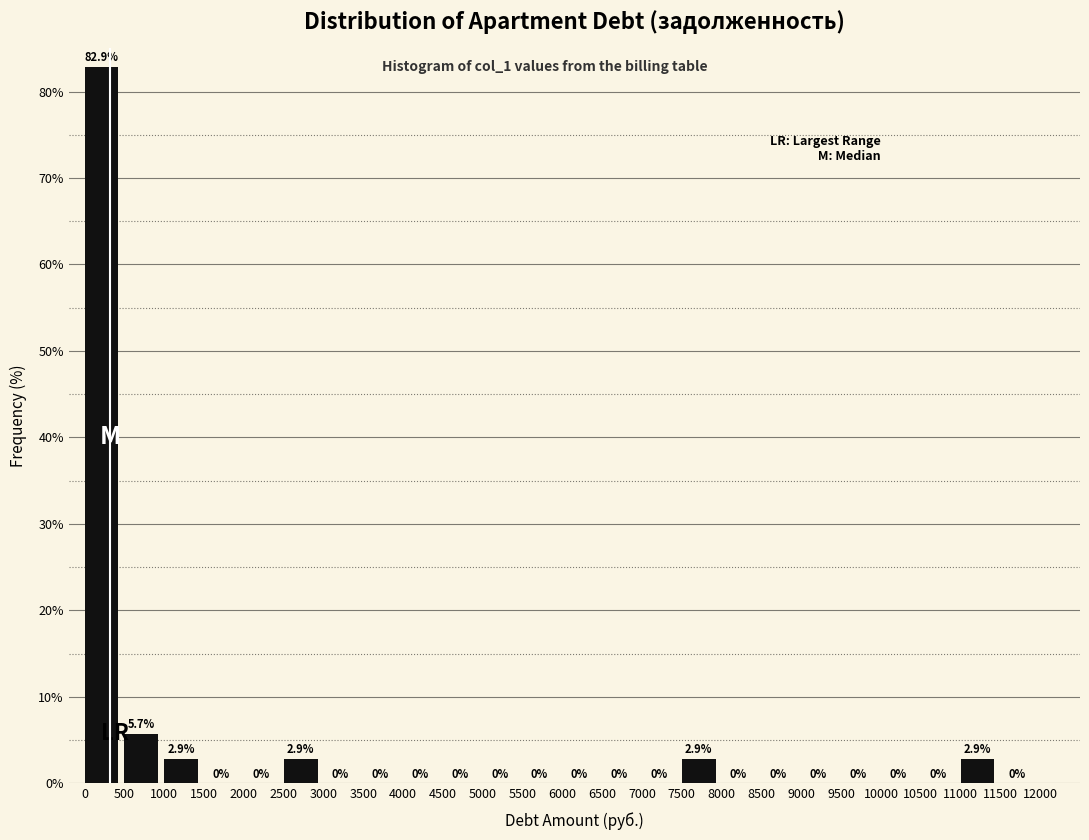

Reading left to right, transcribe this chart: for each bar, give the range it covers on the x-axis and its height.

0 to 500: 82.9
500 to 1000: 5.7
1000 to 1500: 2.9
1500 to 2000: 0.0
2000 to 2500: 0.0
2500 to 3000: 2.9
3000 to 3500: 0.0
3500 to 4000: 0.0
4000 to 4500: 0.0
4500 to 5000: 0.0
5000 to 5500: 0.0
5500 to 6000: 0.0
6000 to 6500: 0.0
6500 to 7000: 0.0
7000 to 7500: 0.0
7500 to 8000: 2.9
8000 to 8500: 0.0
8500 to 9000: 0.0
9000 to 9500: 0.0
9500 to 10000: 0.0
10000 to 10500: 0.0
10500 to 11000: 0.0
11000 to 11500: 2.9
11500 to 12000: 0.0